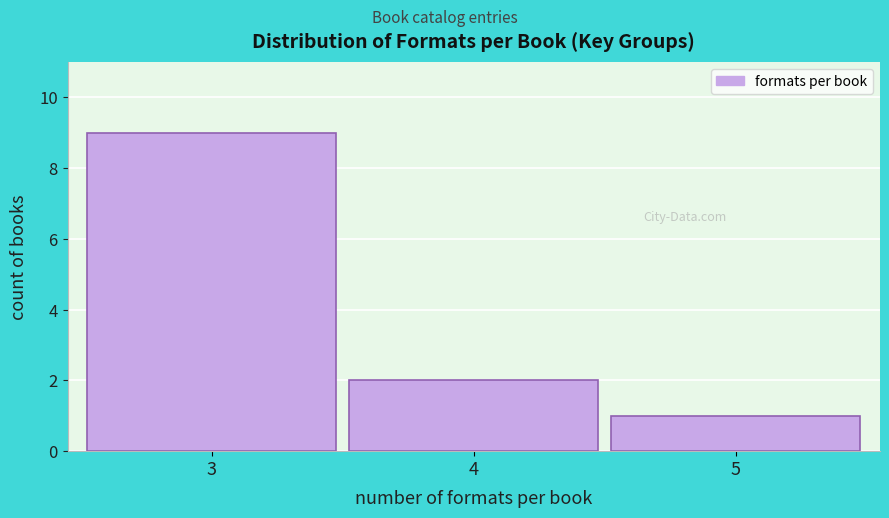

Reading left to right, transcribe all the data shown in this chart.

9	2	1